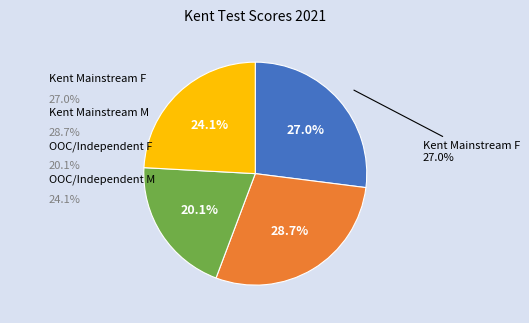

How much of the chart is everything except OOC/Kent Independent/Miscellaneous F?

79.9%